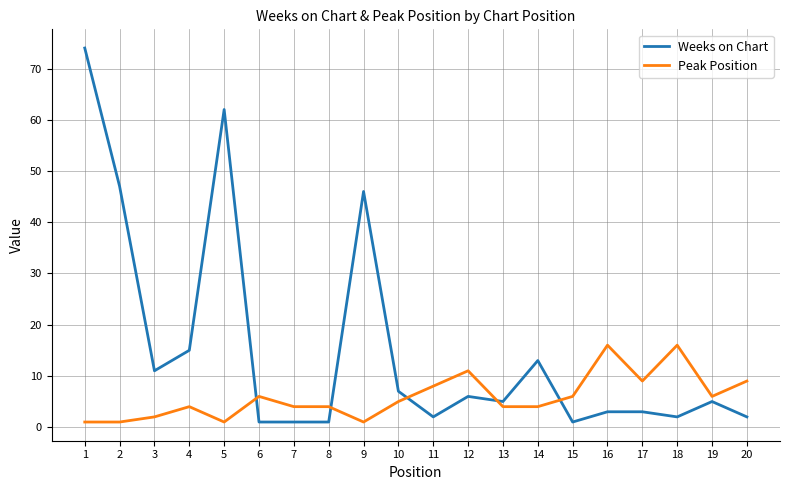

Is the value of Weeks on Chart at 20 greater than the value of Peak Position at 19?

No